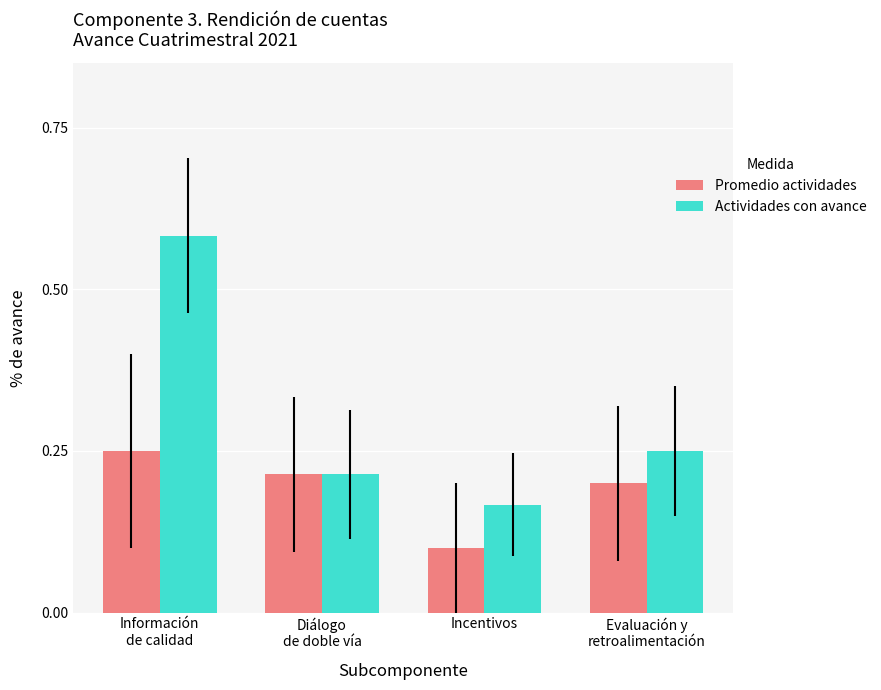

At how many categories does at least one series exceed 0?

4